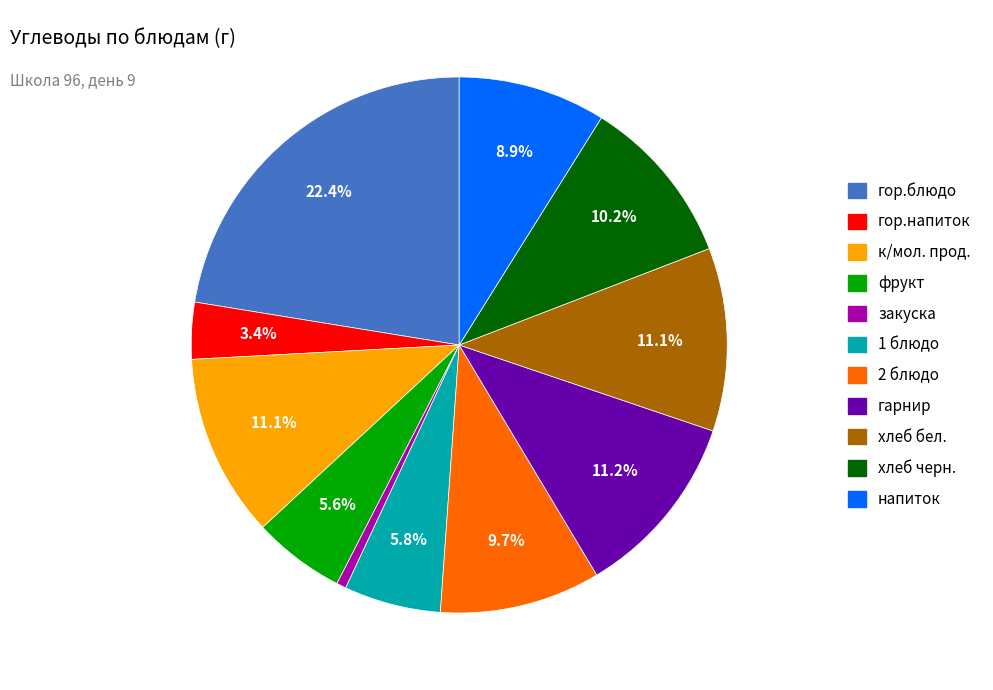

Which slice is the largest?

гор.блюдо